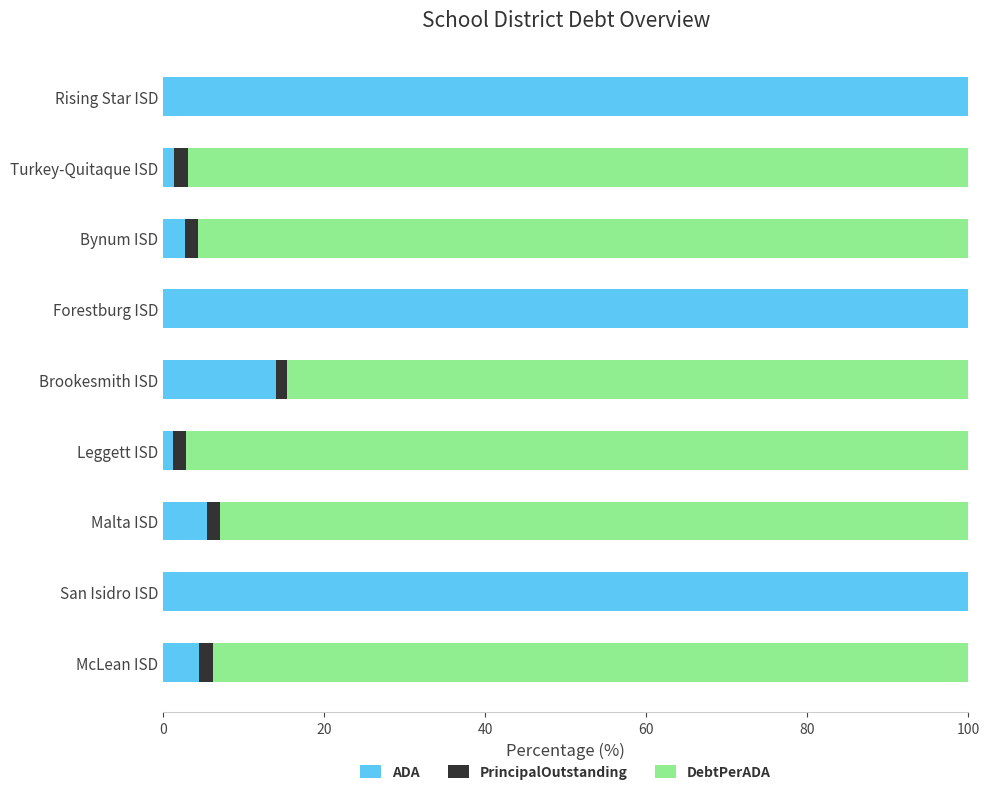

What is the sum of all ADA values?

329.2